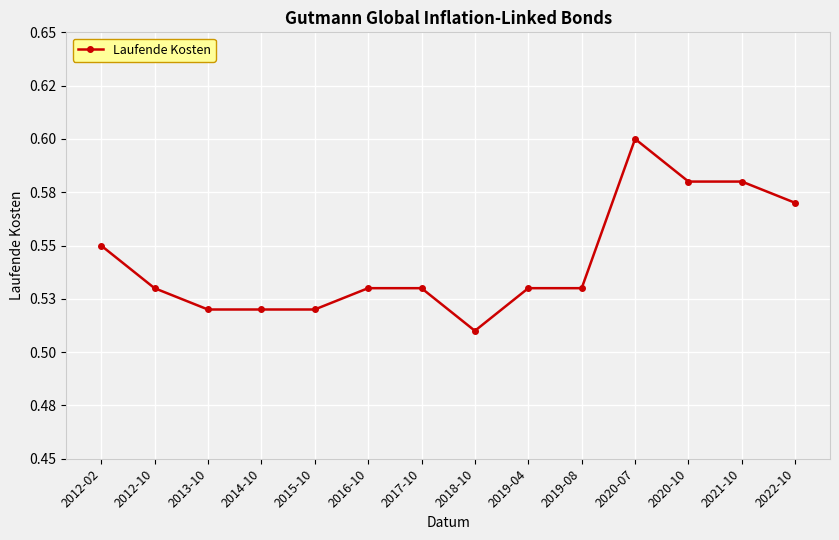

How many values are between 0 and 1?

14